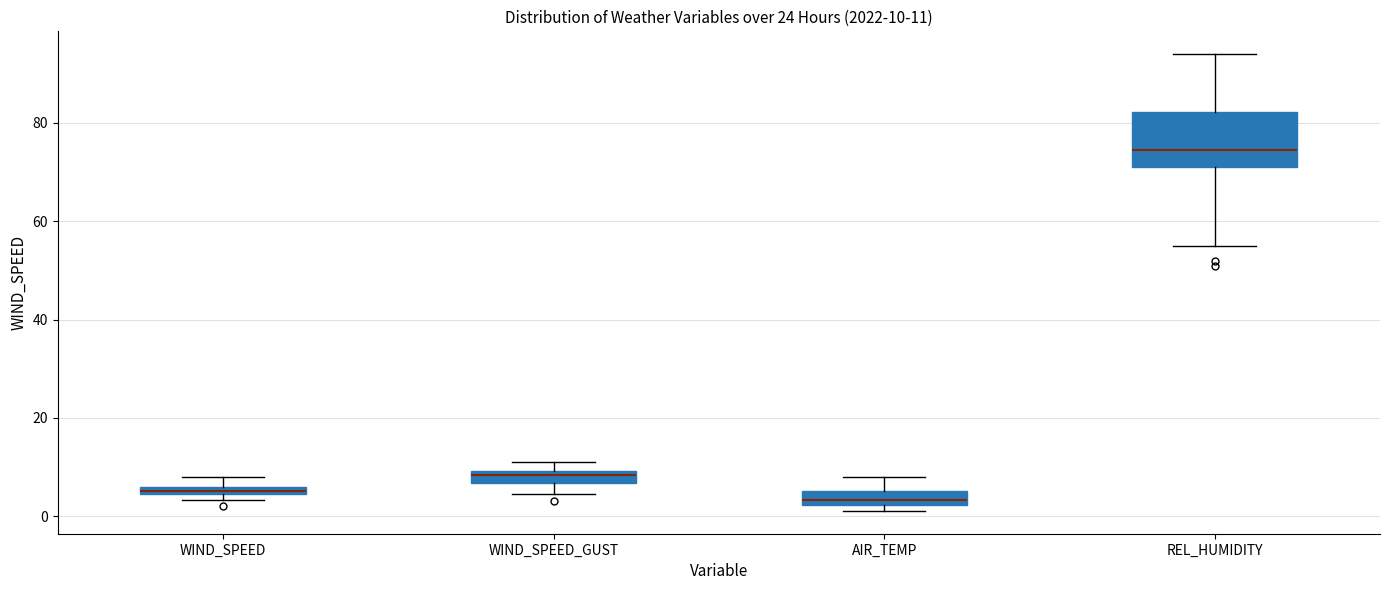

Which box is the tallest, from its lower edge to its upper edge?

REL_HUMIDITY